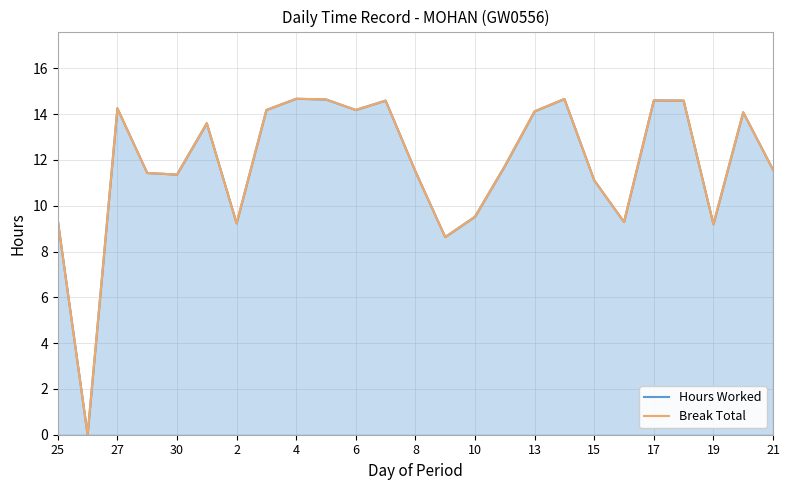

Reading right to left, transcribe all the data shown in this chart.

11.6	14.1	9.2	14.6	14.6	9.3	11.1	14.7	14.1	11.7	9.5	8.6	11.5	14.6	14.2	14.6	14.7	14.2	9.2	13.6	11.4	11.4	14.2	0.0	9.3